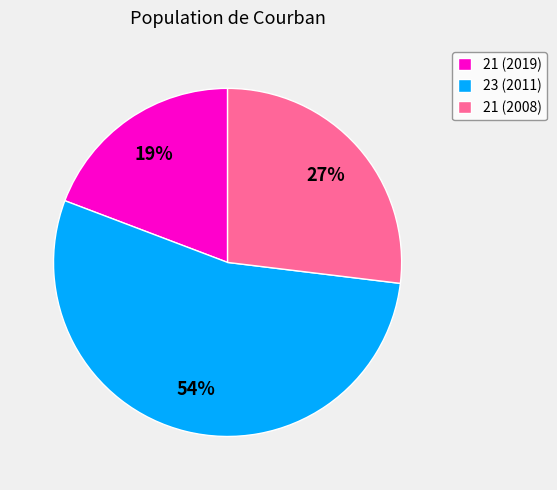

Does 21 (2008) represent more than half of the total?

No